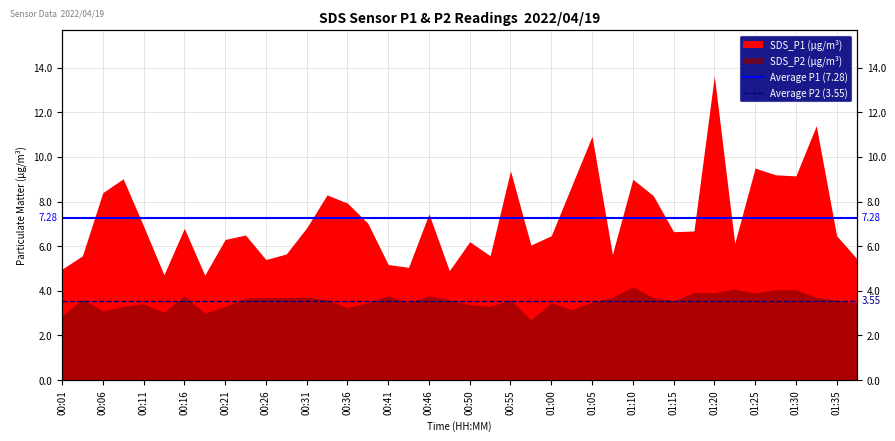

How many lines are shown in the chart?

2